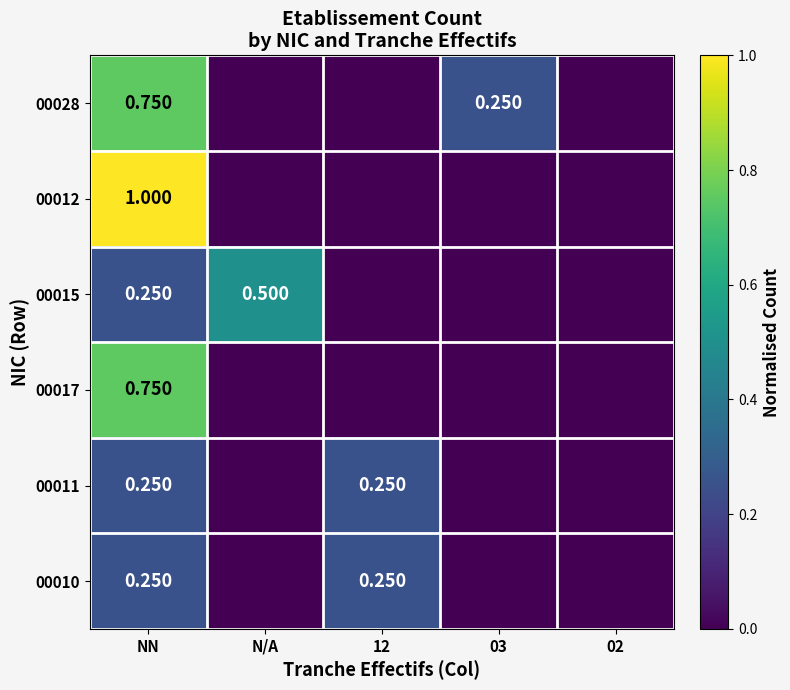

What is the maximum value for 00017?

0.8